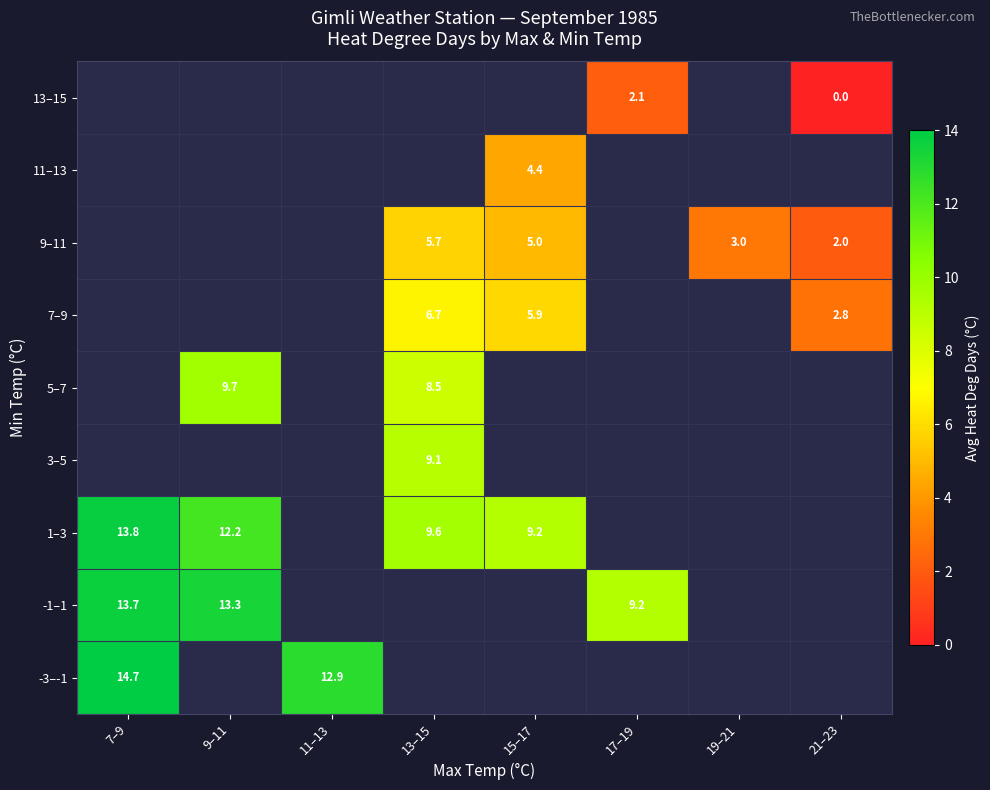

True or false: 1–3 has a value of 12.2 at 9–11.

True